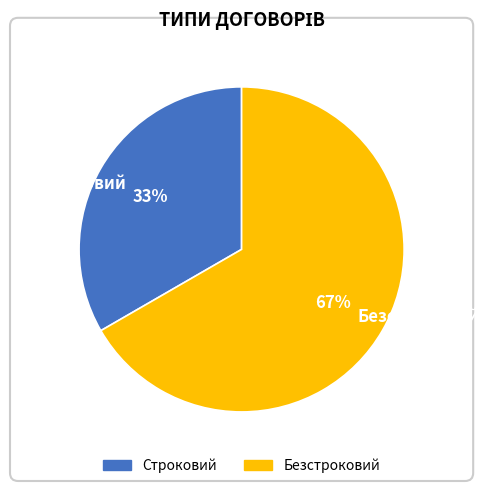

Between Строковий and Безстроковий, which is larger?

Безстроковий